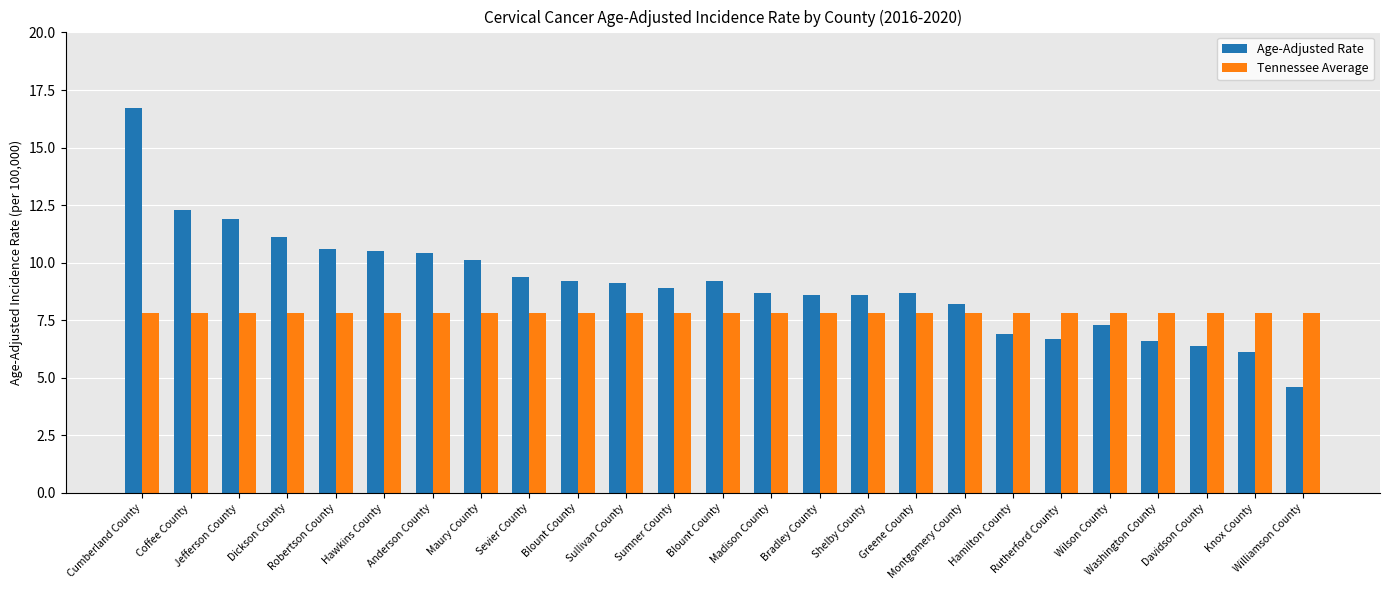

Reading left to right, transcribe all the data shown in this chart.

Age-Adjusted Rate: Cumberland County=16.7	Coffee County=12.3	Jefferson County=11.9	Dickson County=11.1	Robertson County=10.6	Hawkins County=10.5	Anderson County=10.4	Maury County=10.1	Sevier County=9.4	Blount County=9.2	Sullivan County=9.1	Sumner County=8.9	Blount County=9.2	Madison County=8.7	Bradley County=8.6	Shelby County=8.6	Greene County=8.7	Montgomery County=8.2	Hamilton County=6.9	Rutherford County=6.7	Wilson County=7.3	Washington County=6.6	Davidson County=6.4	Knox County=6.1	Williamson County=4.6
Tennessee Average: Cumberland County=7.8	Coffee County=7.8	Jefferson County=7.8	Dickson County=7.8	Robertson County=7.8	Hawkins County=7.8	Anderson County=7.8	Maury County=7.8	Sevier County=7.8	Blount County=7.8	Sullivan County=7.8	Sumner County=7.8	Blount County=7.8	Madison County=7.8	Bradley County=7.8	Shelby County=7.8	Greene County=7.8	Montgomery County=7.8	Hamilton County=7.8	Rutherford County=7.8	Wilson County=7.8	Washington County=7.8	Davidson County=7.8	Knox County=7.8	Williamson County=7.8